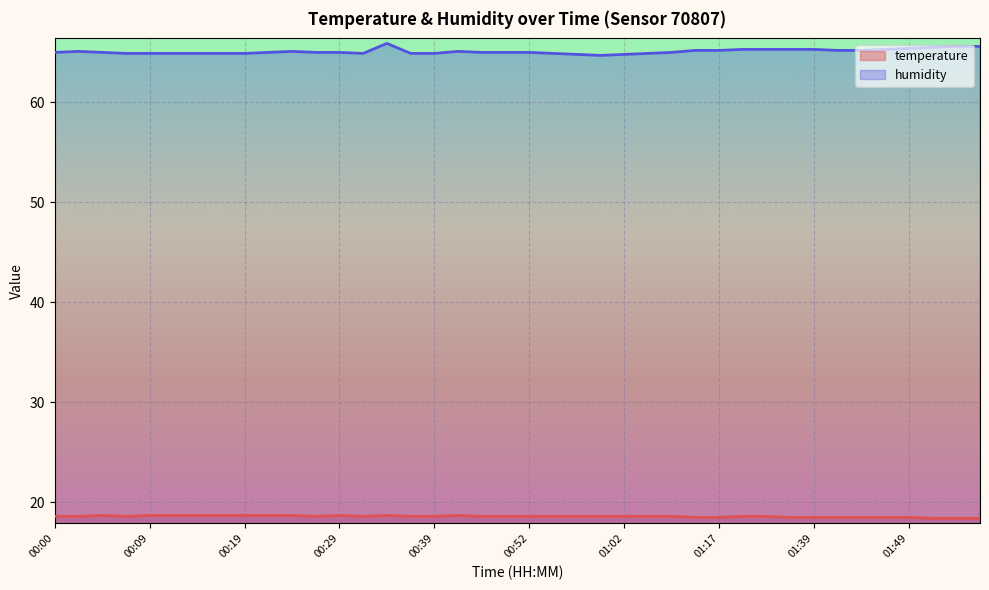

What is the label of the 23rd point from the right?

00:41